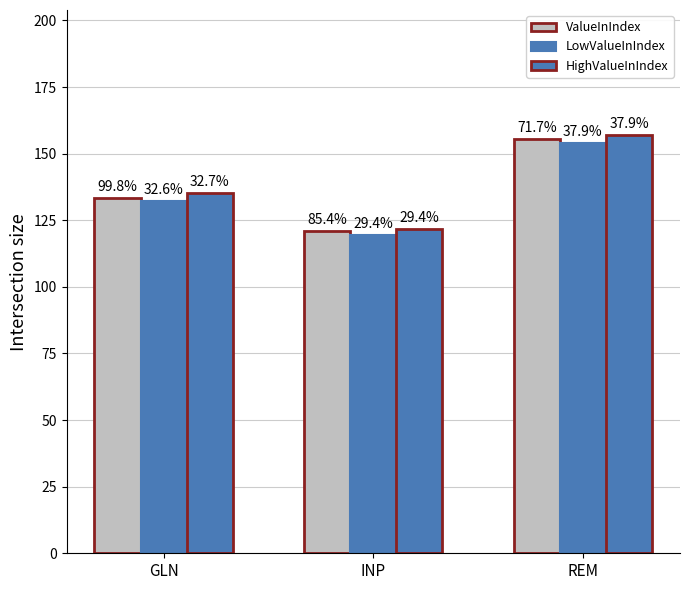

Does the chart contain stacked bars?

No